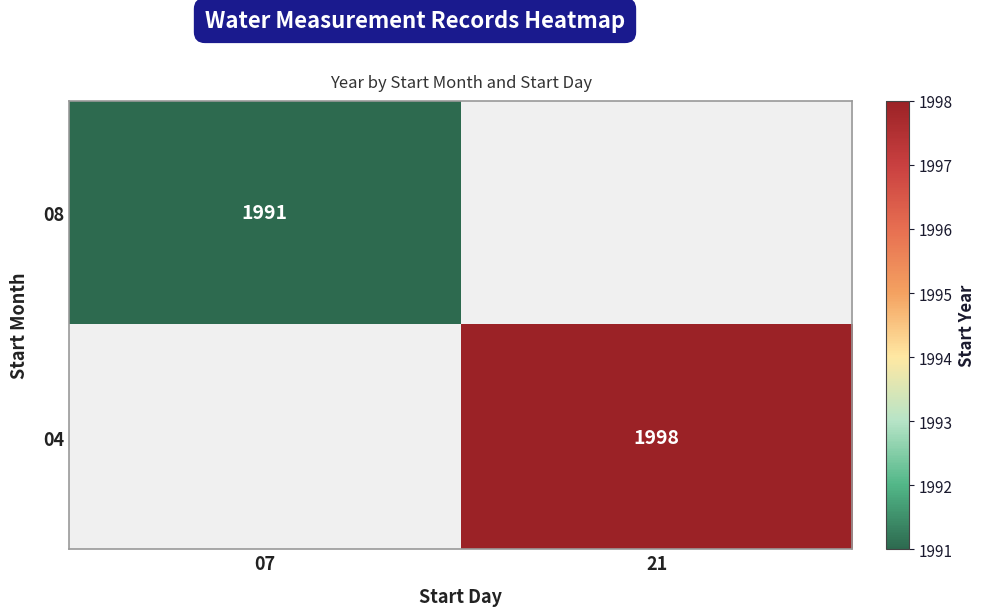

Is it true that 08 equals 950 at 07?

False